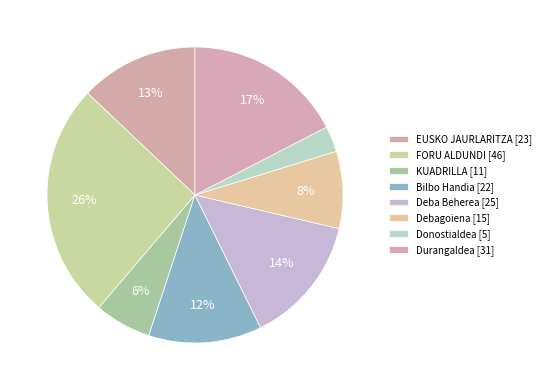

Does EUSKO JAURLARITZA [23] account for over 50% of the chart?

No